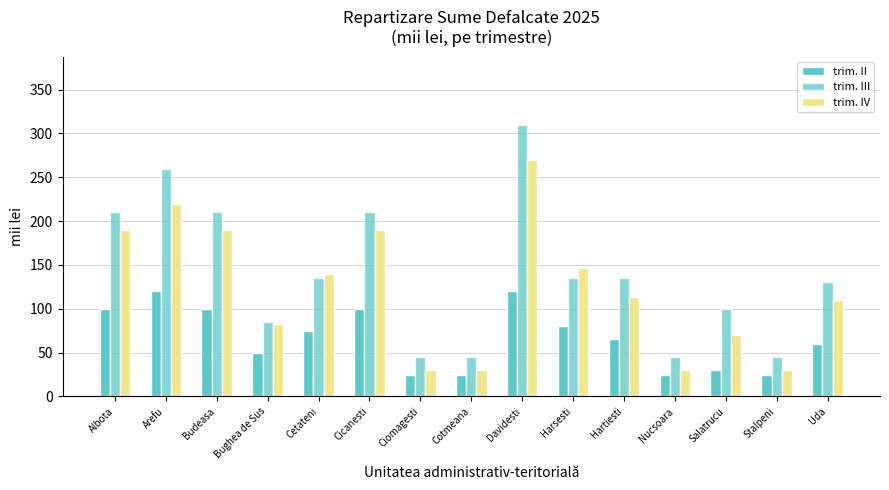

How many data points in trim. III are less than 135?

7